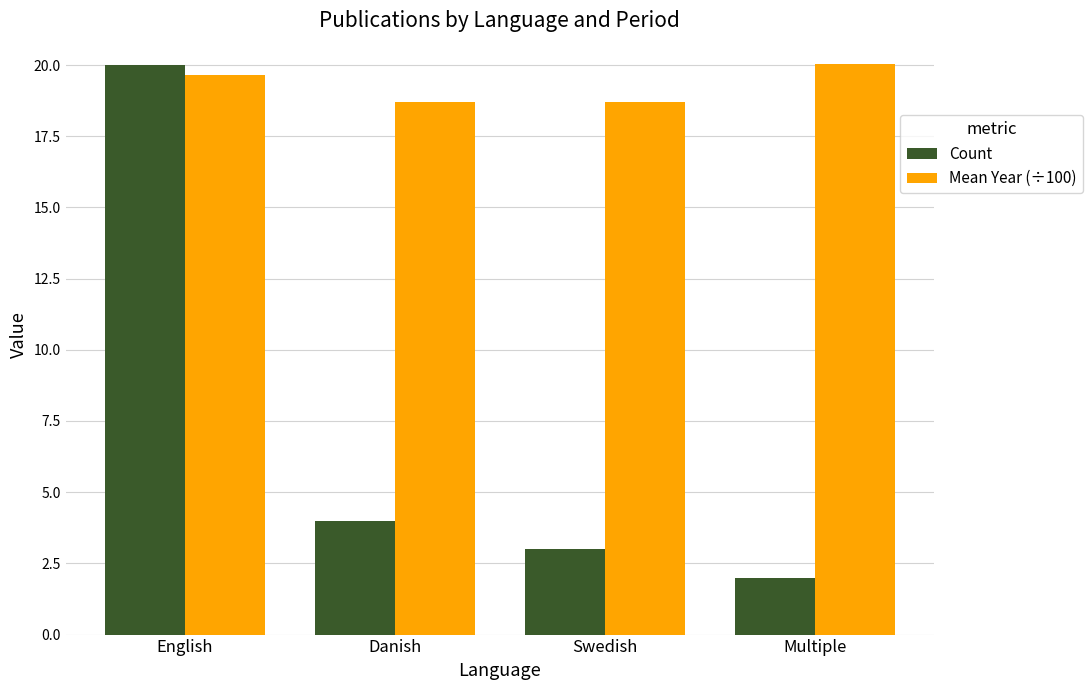

At Danish, list the series in order from smallest to largest.

Count, Mean Year (÷100)